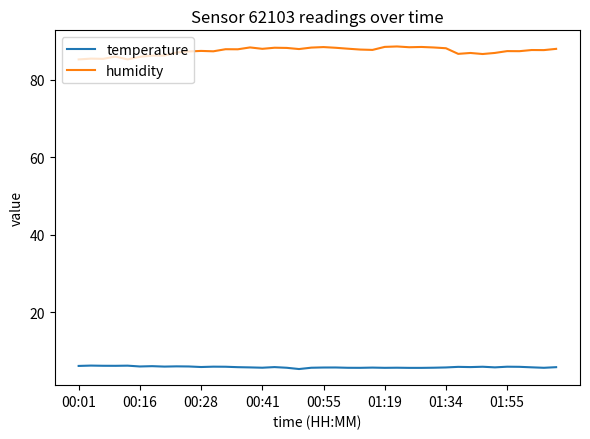

Which series has the widest spread of values?

humidity